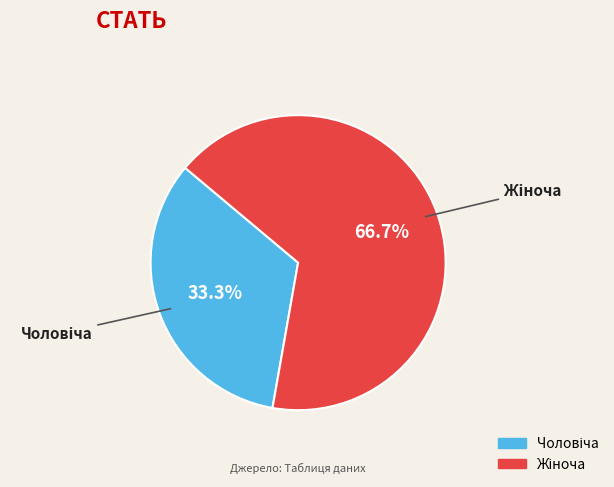

Does any single category account for the majority?

Yes